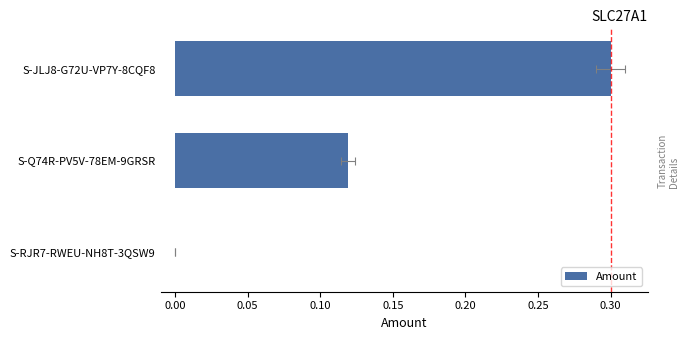

How many values exceed 0?

2